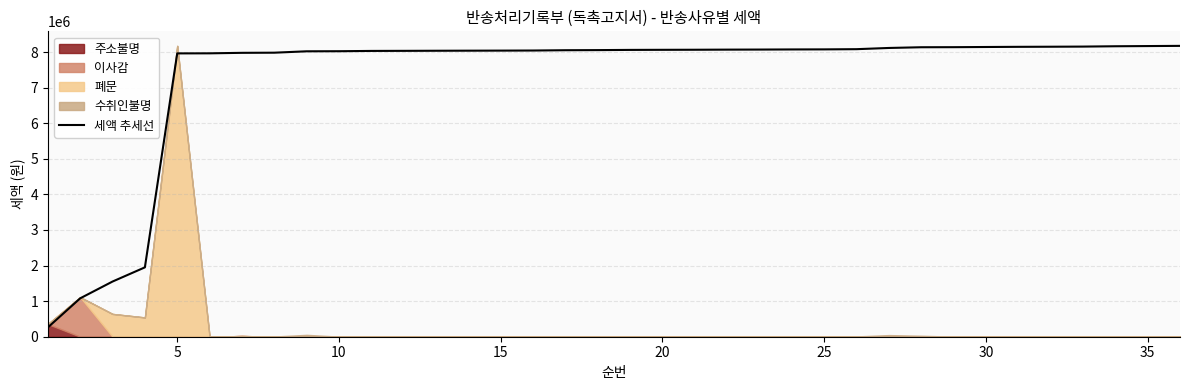

Does the chart have visible grid lines?

Yes